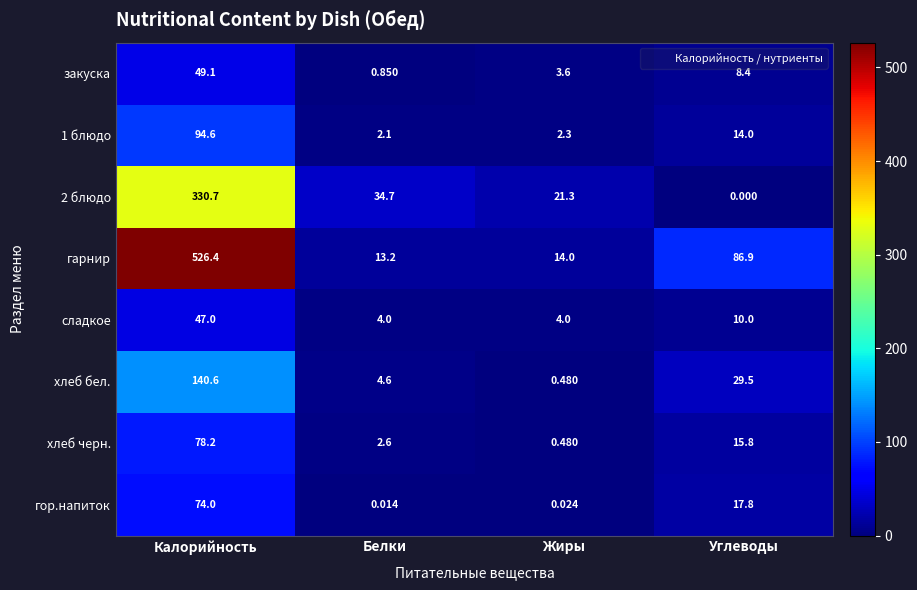

At which category does the chart reach its peak across all series?

Калорийность